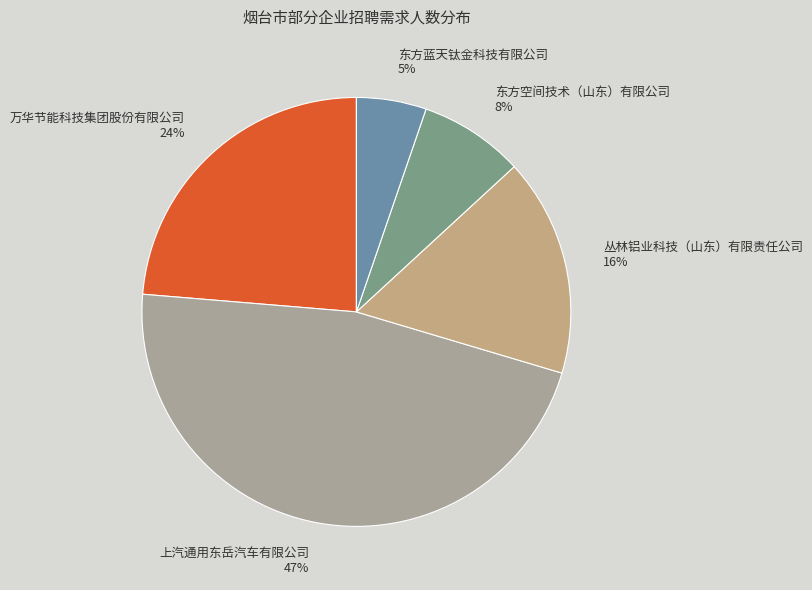

To the nearest percent, what portion does 上汽通用东岳汽车有限公司 represent?

47%